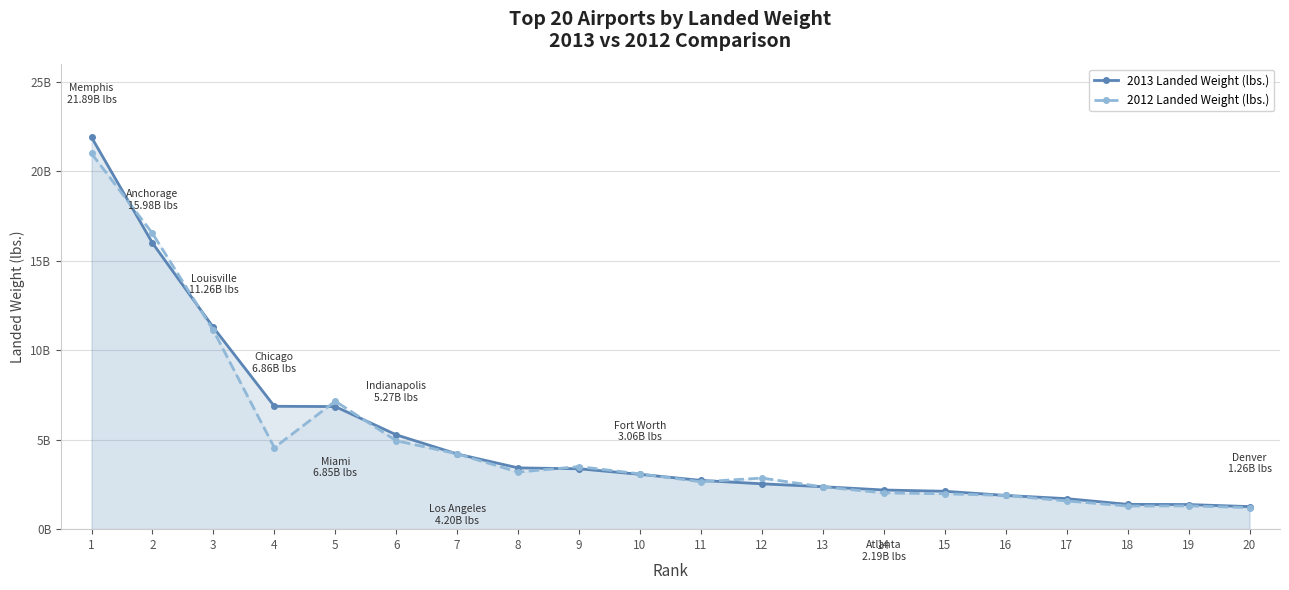

What is the greatest value displayed?

21891425638